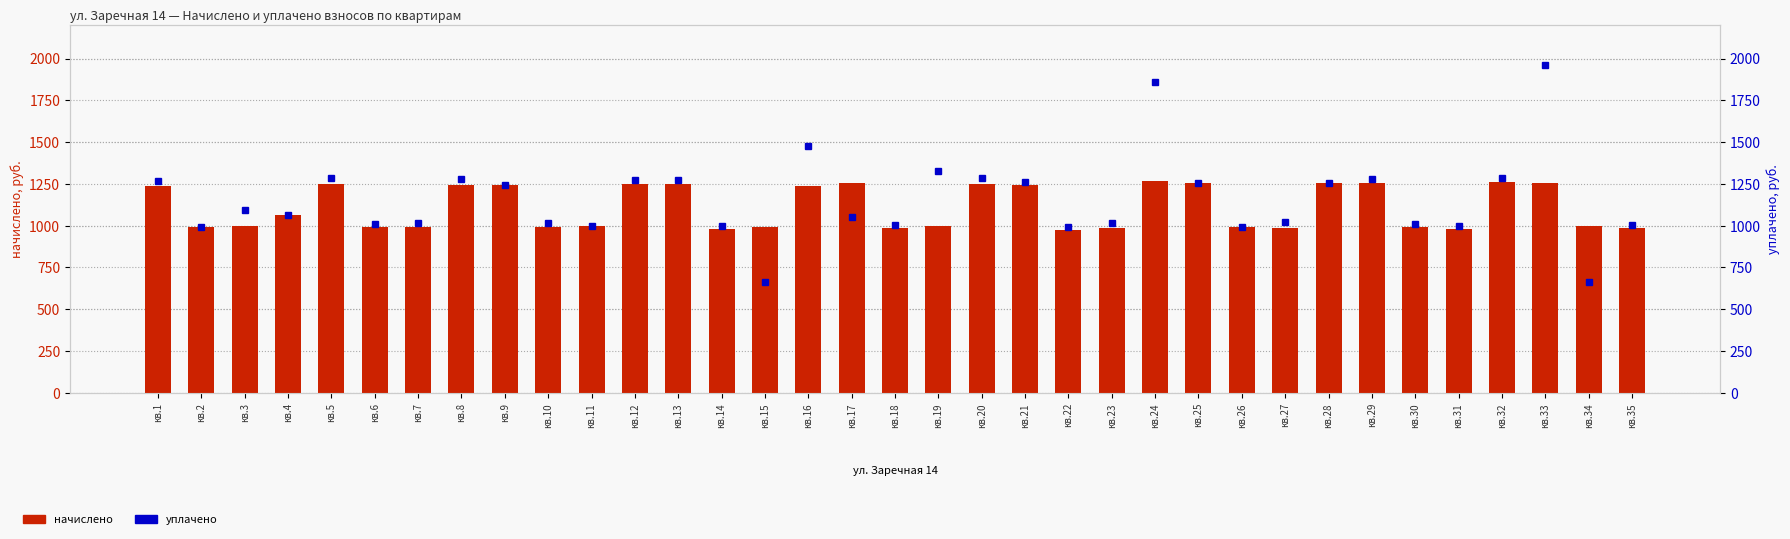

What is the value of the уплачено bar at the 29th from the left?

1279.2